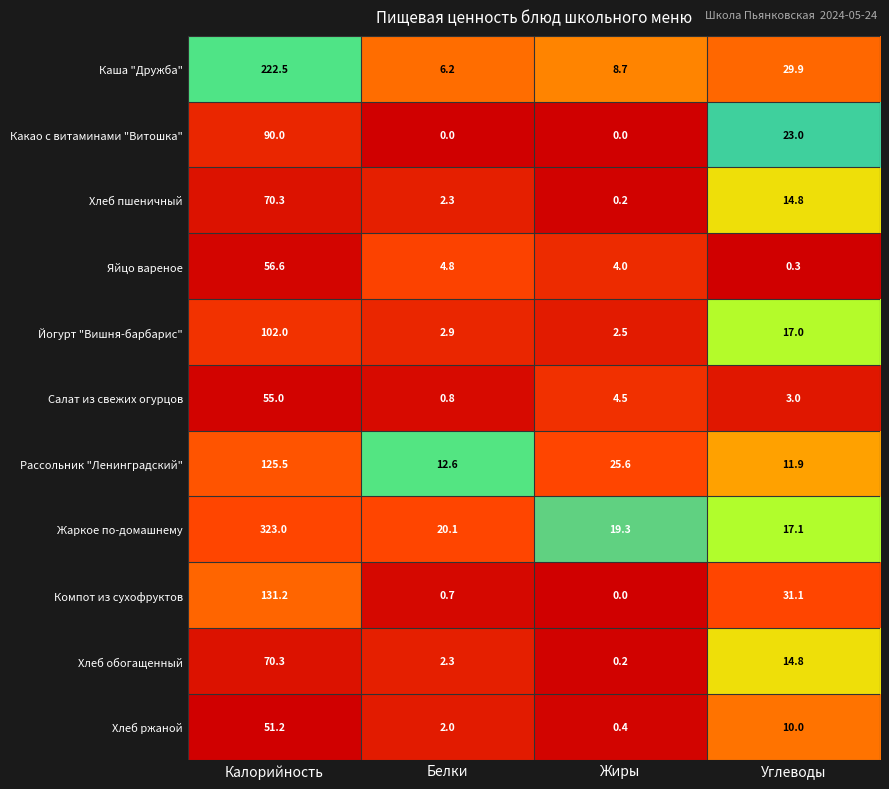

The Яйцо вареное series shows 6.6 at Жиры. True or false?

False